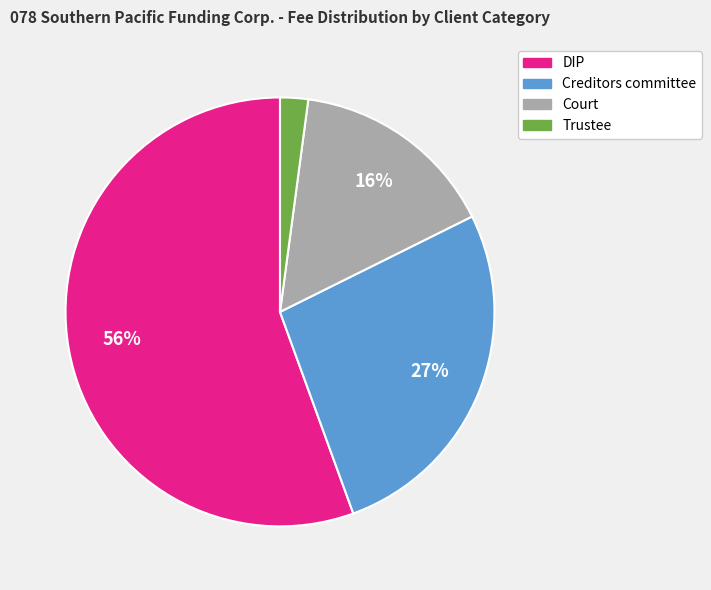

Is there any slice that represents more than half of the pie?

Yes